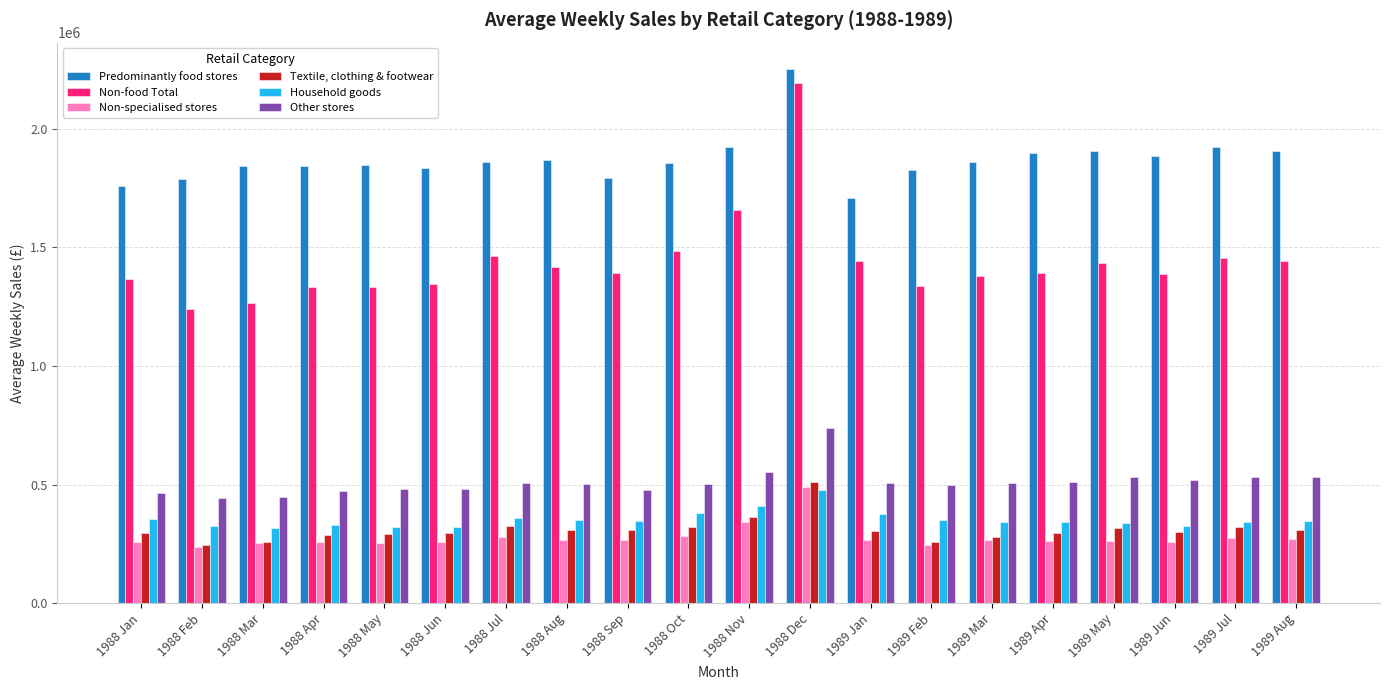

At 1988 Aug, list the series in order from largest to smallest.

Predominantly food stores, Non-food Total, Other stores, Household goods, Textile, clothing & footwear, Non-specialised stores